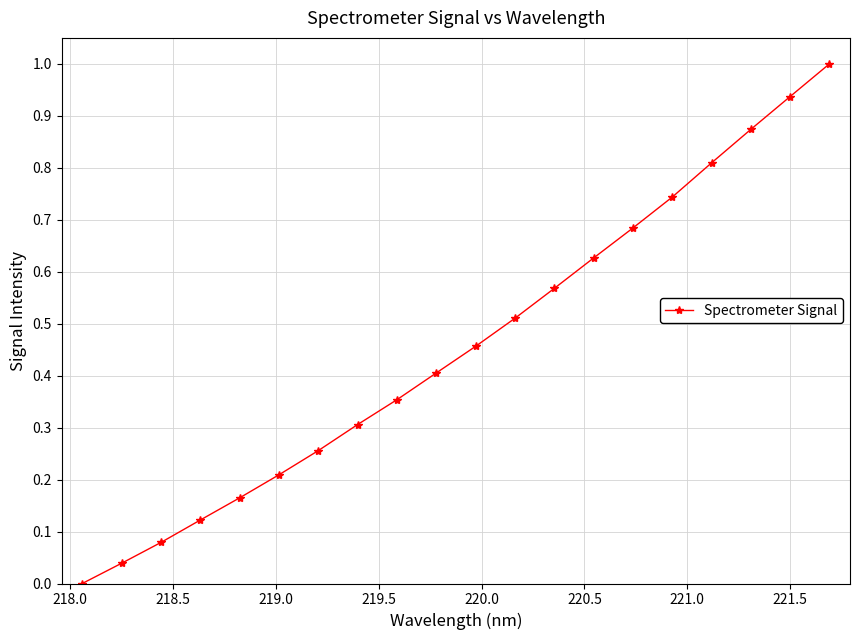

What is the sum of all values?

9.1